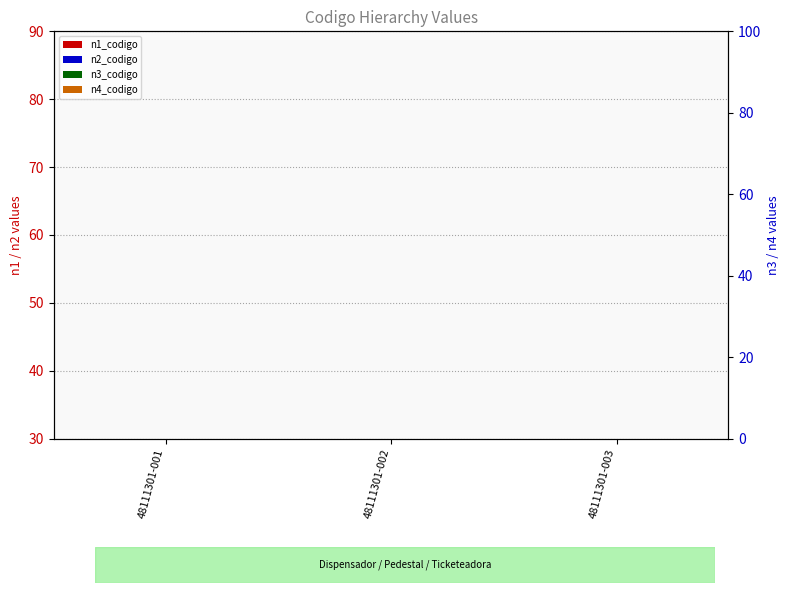

Reading left to right, list all the values displayed in this chart.

n1_codigo: 48111301-001=30	48111301-002=30	48111301-003=30
n2_codigo: 48111301-001=30	48111301-002=30	48111301-003=30
n3_codigo: 48111301-001=0	48111301-002=0	48111301-003=0
n4_codigo: 48111301-001=0	48111301-002=0	48111301-003=0